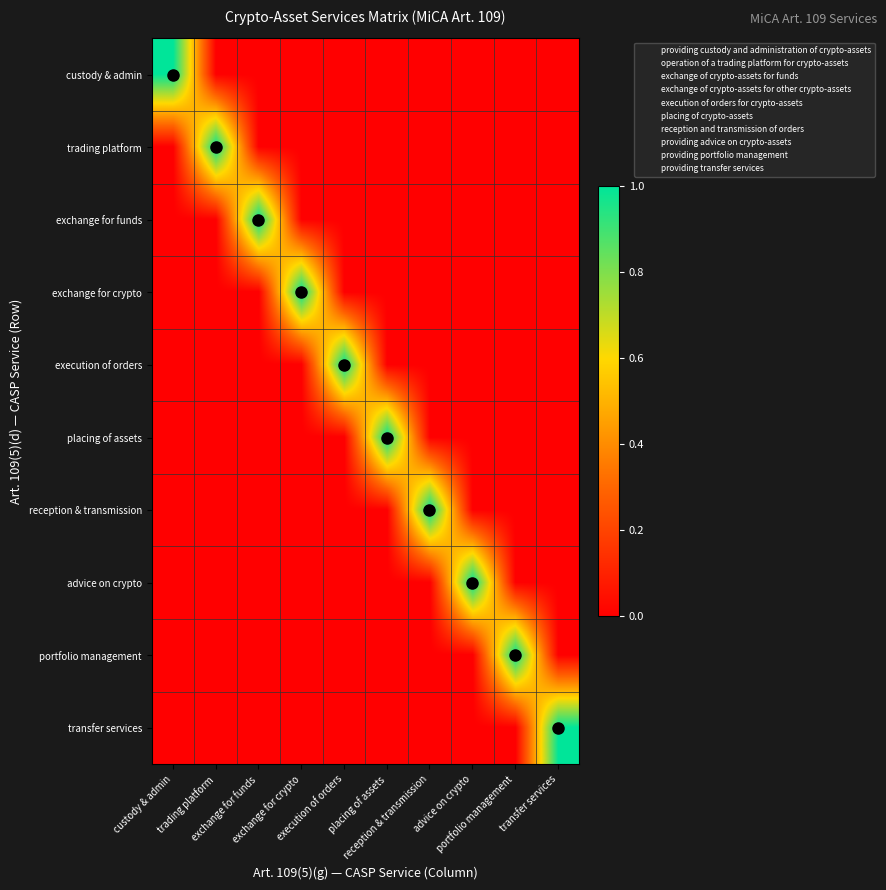

Rank the series at advice on crypto from highest to lowest value.

advice on crypto, custody & admin, trading platform, exchange for funds, exchange for crypto, execution of orders, placing of assets, reception & transmission, portfolio management, transfer services